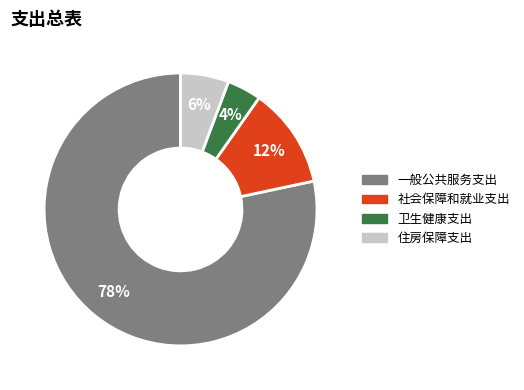

The 卫生健康支出 slice represents 11% of the pie. True or false?

False